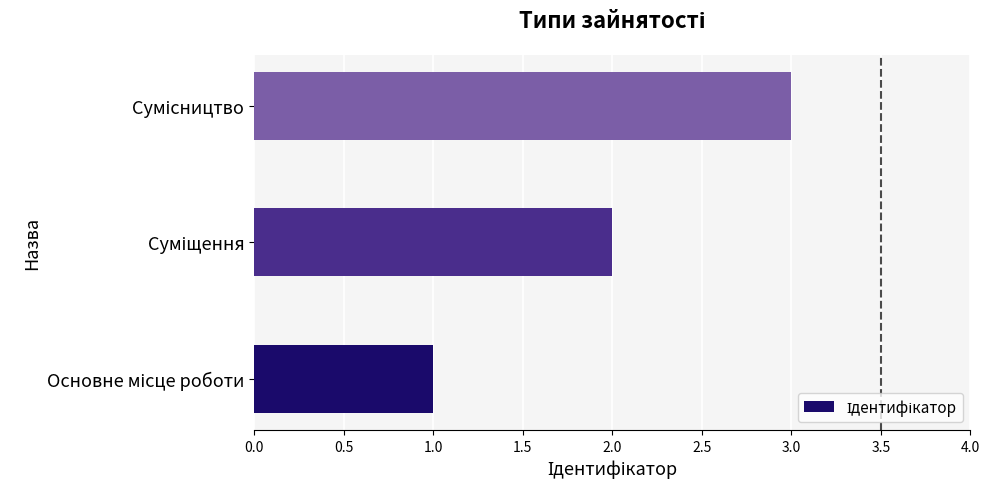

What is the sum of all values?

6